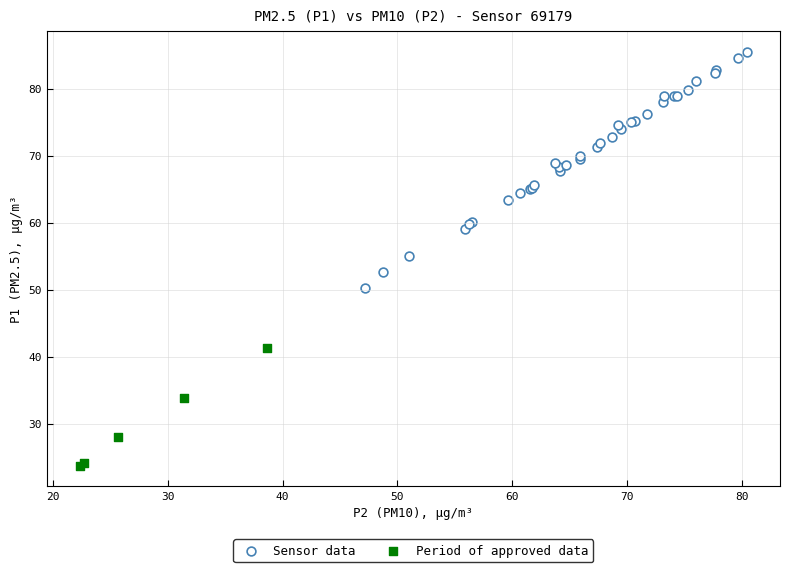

Which series reaches the minimum Y coordinate?

Period of approved data